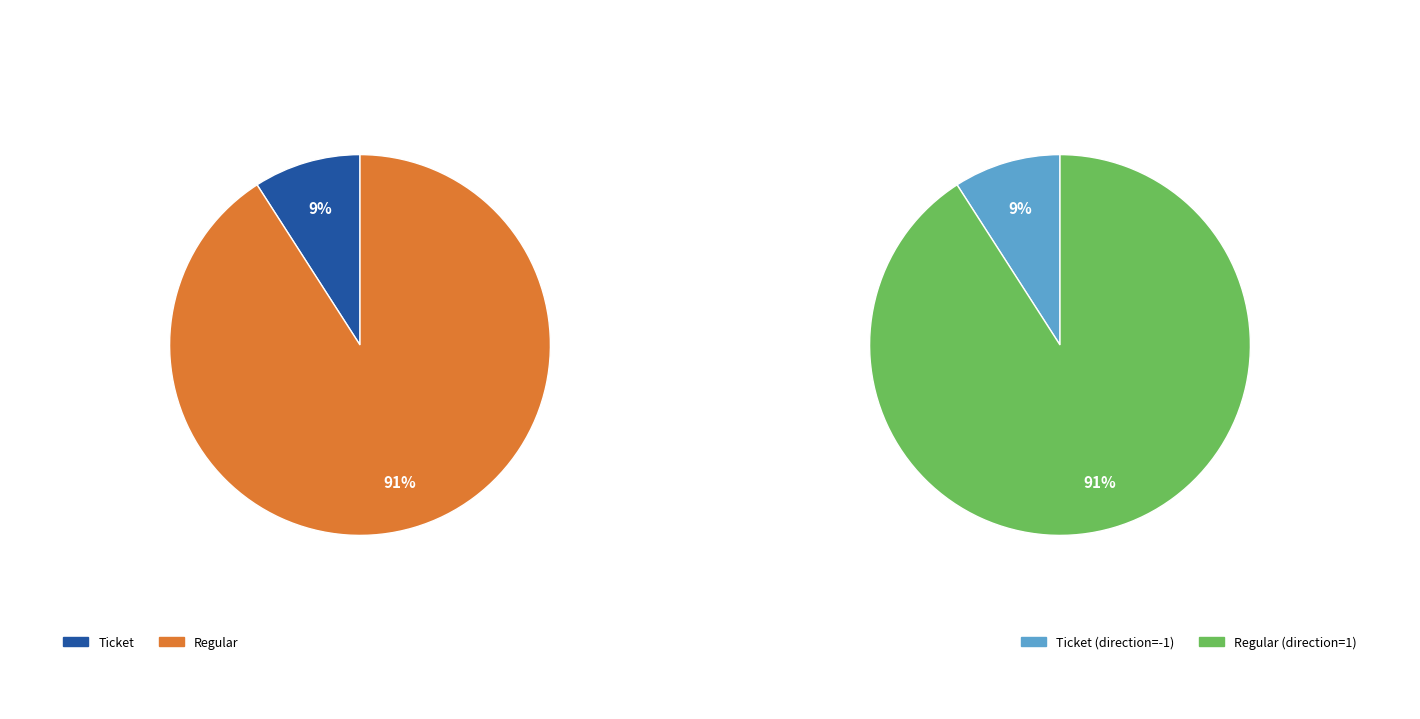

Which slice is the largest?

1